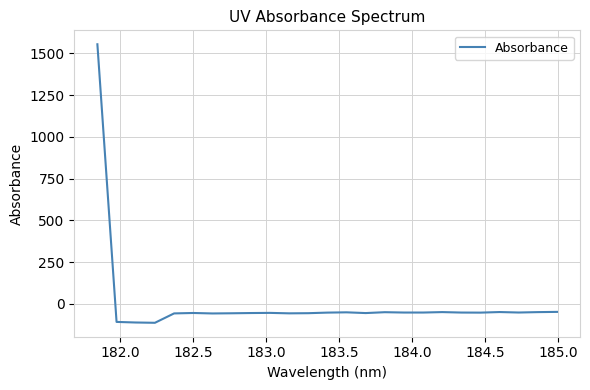

What is the smallest value displayed?

-113.5